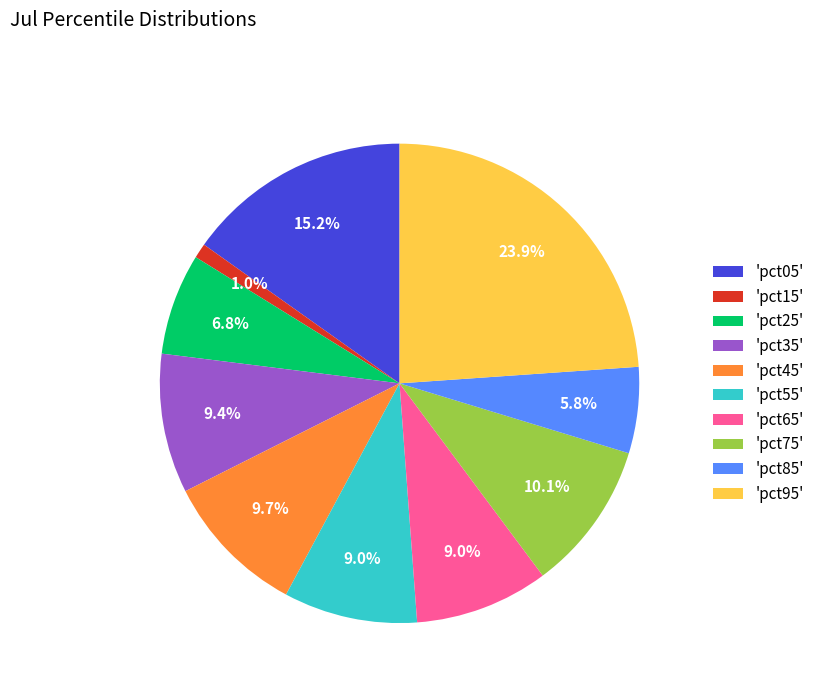

Between 'pct85' and 'pct15', which is larger?

'pct85'